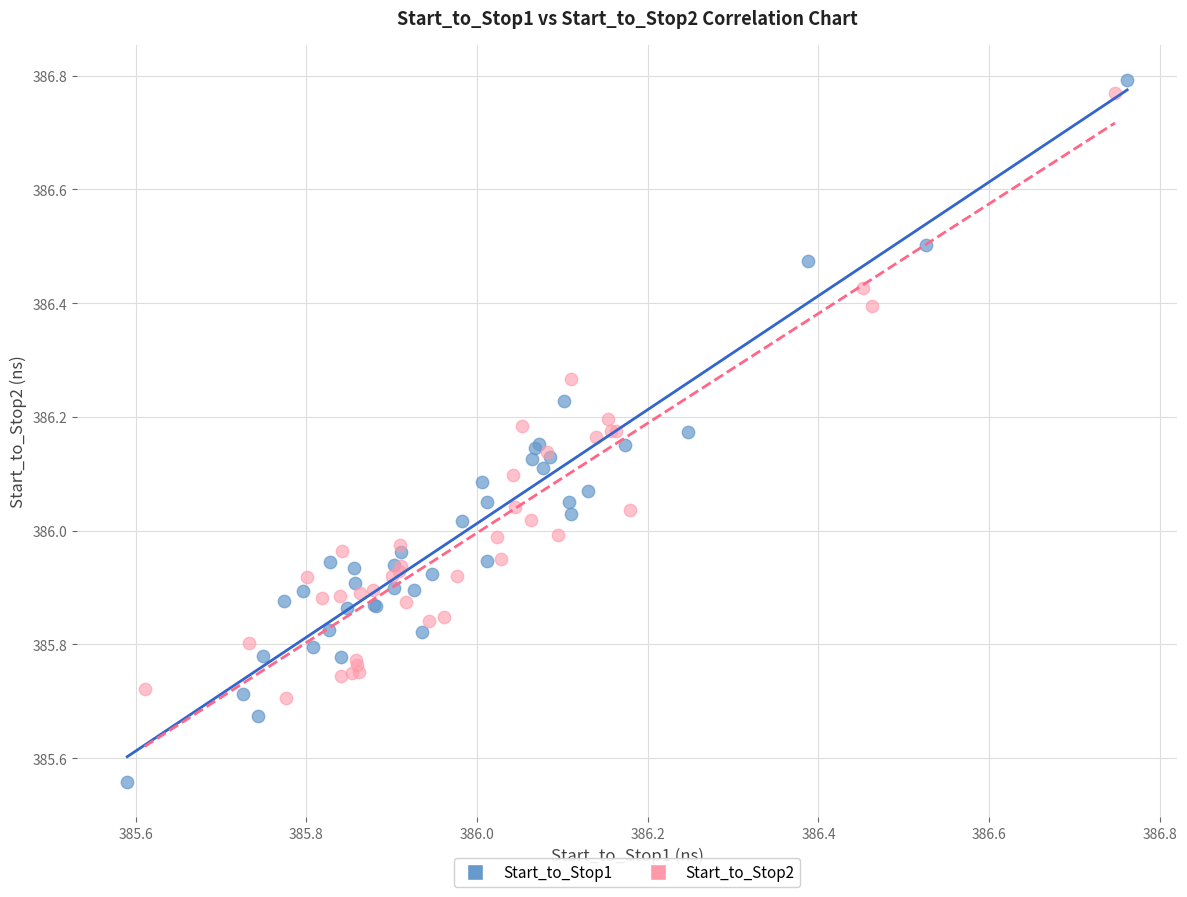

Which series has the largest Y range (max minus min)?

Start_to_Stop1